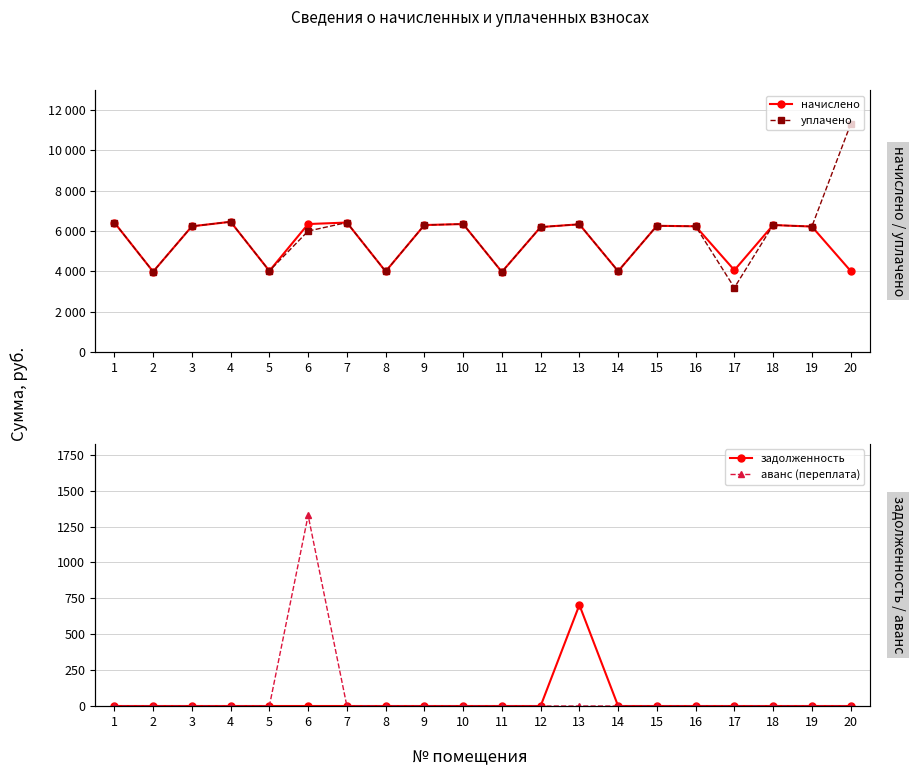

Rank the series by their maximum value, from highest to lowest.

уплачено, начислено, аванс (переплата), задолженность